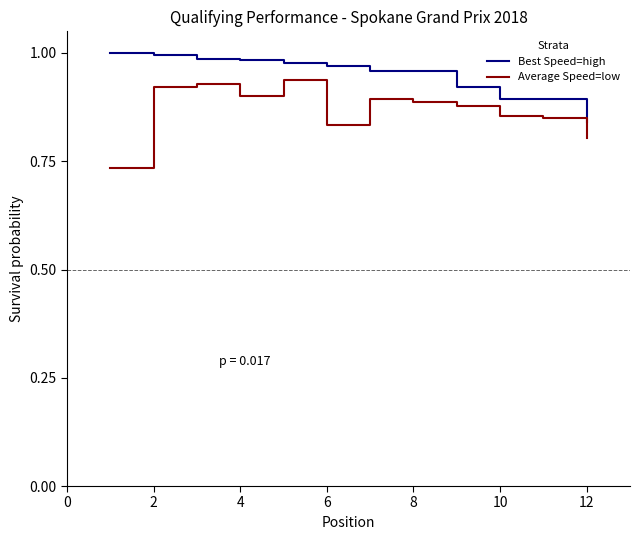

List the series in order of their overall mean, highest first.

Best Speed (high), Average Speed (low)